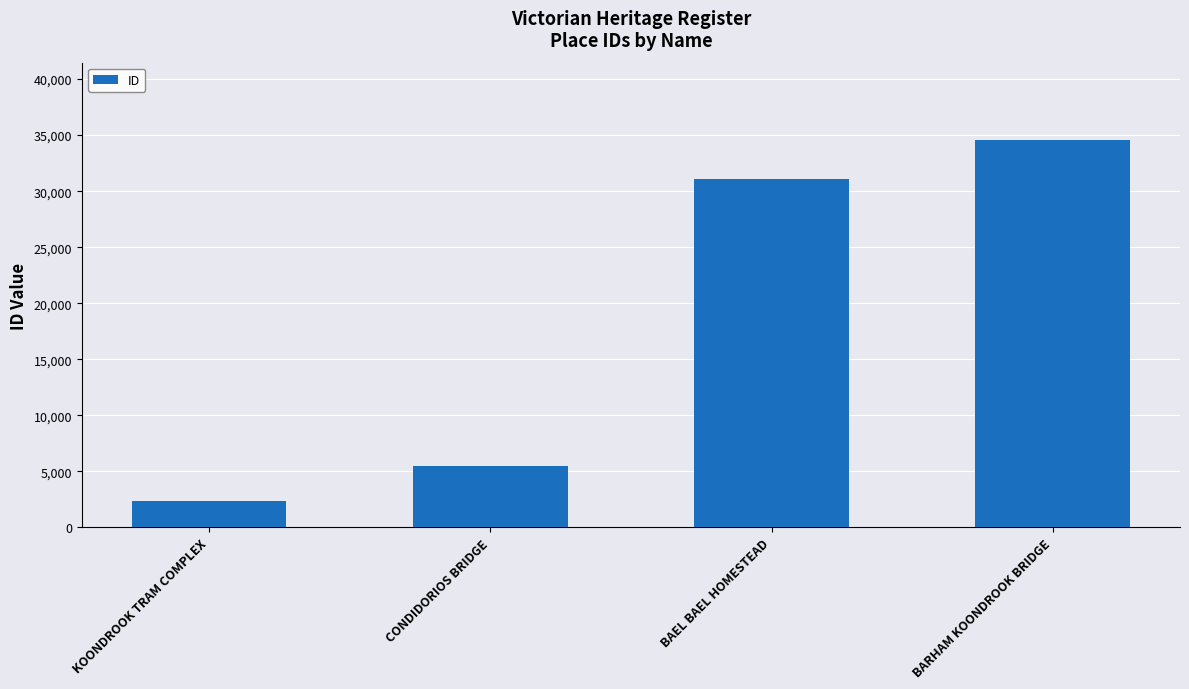

Where is the data nearest to the value 18449?

BAEL BAEL HOMESTEAD